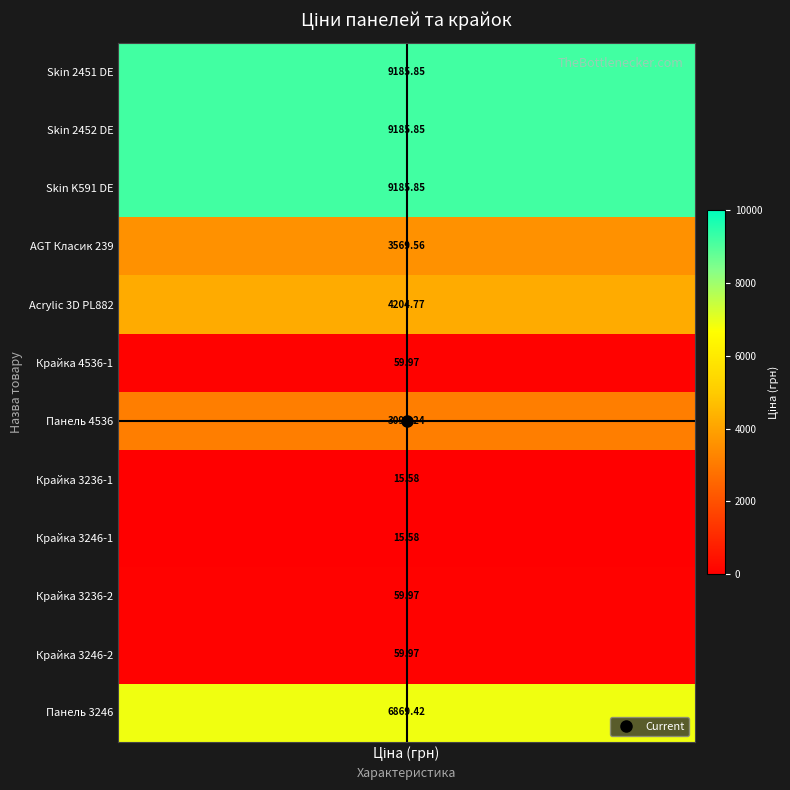

Reading right to left, extract all data points from this chart.

6869.4	60.0	60.0	15.6	15.6	3091.2	60.0	4204.8	3569.6	9185.9	9185.9	9185.9